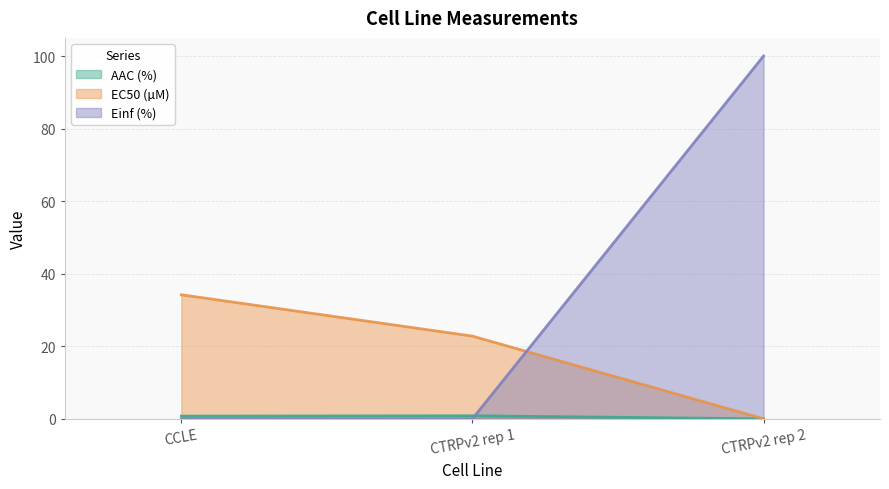

At which label is AAC (%) closest to 0?

CTRPv2 rep 2